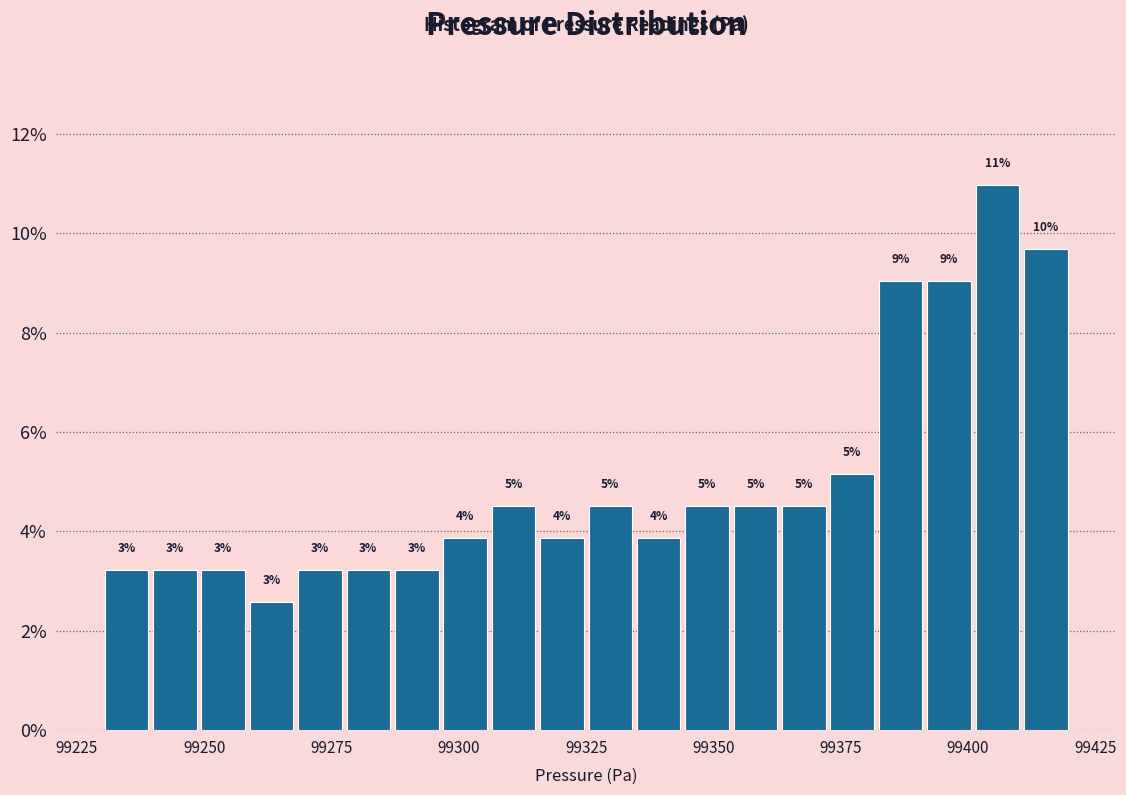

Around what value on the x-axis is the tallest bar? Give the approximate position of its centre, as read against the axis.

99405